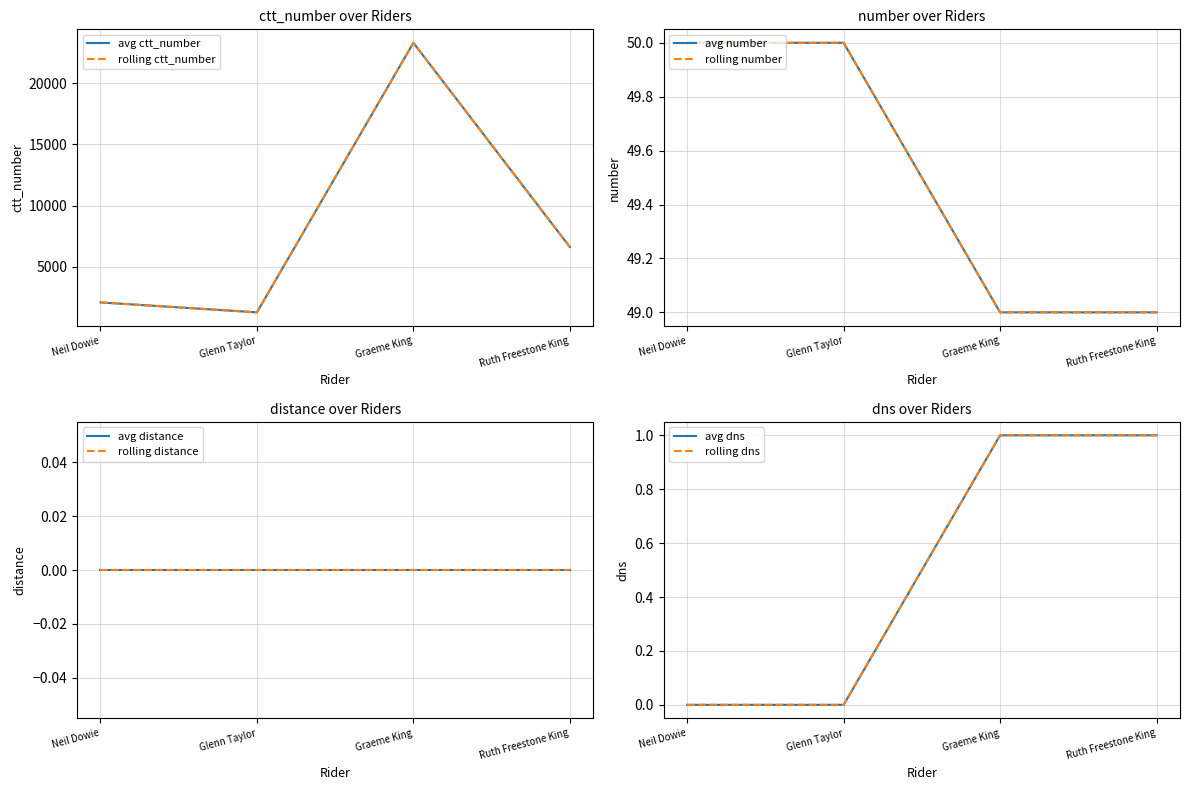

What is the difference between the second highest and minimum values in the number series?

1